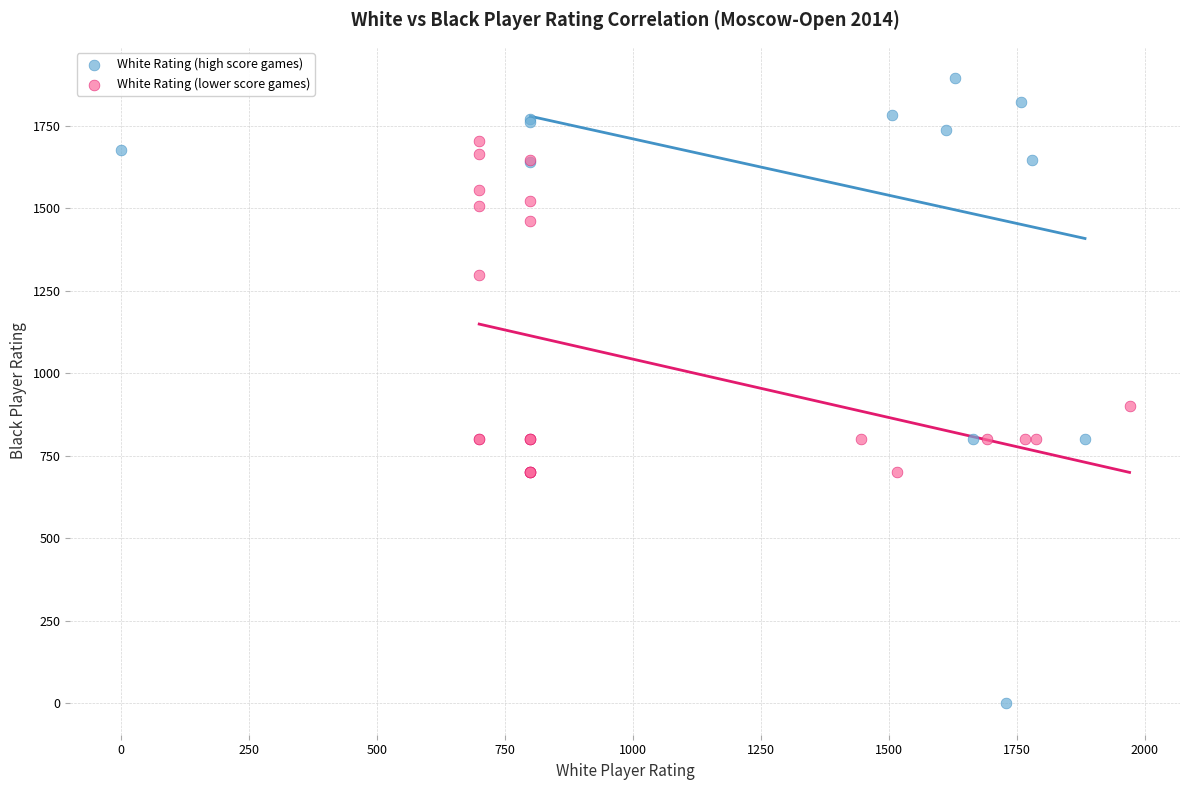

Which series has the largest Y range (max minus min)?

White Rating (high score games)